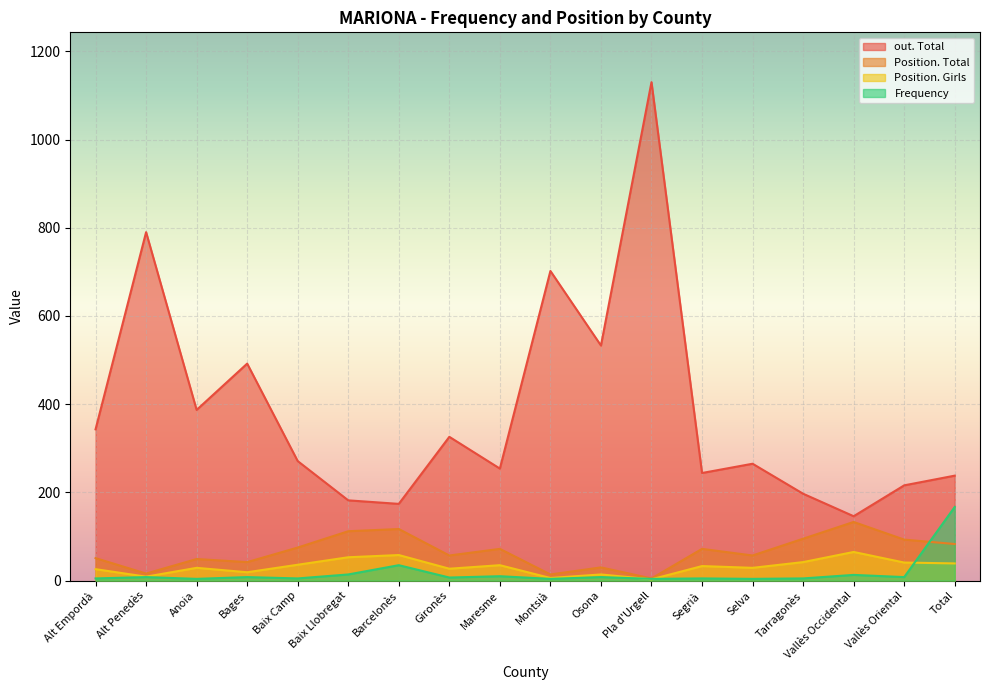

What is the spread (max minus min) of values at Alt Empordà?

338